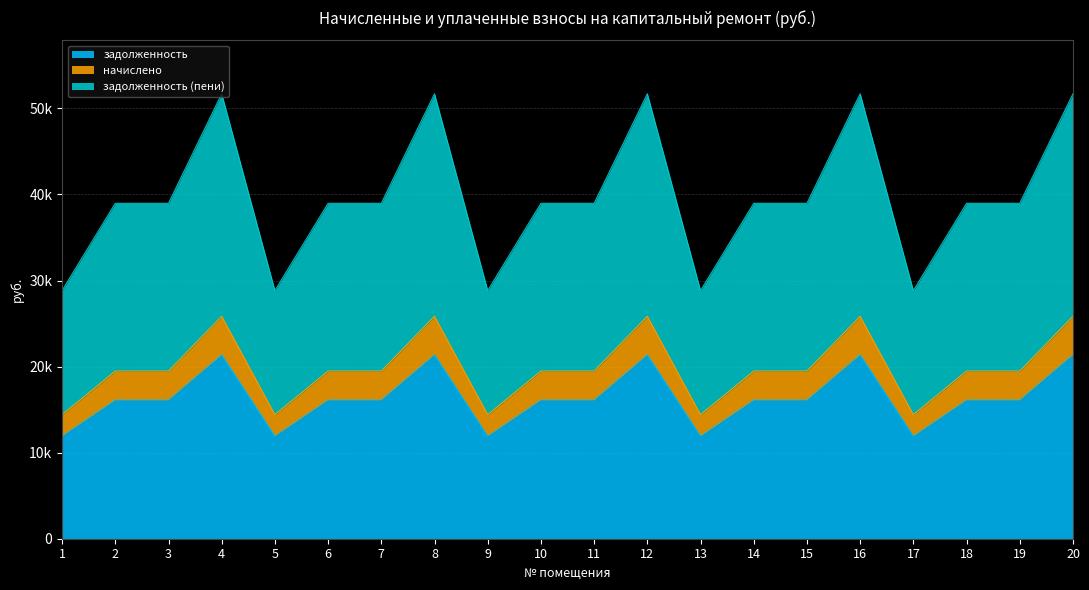

What is the difference between the second highest and second lowest values in the задолженность (пени) series?

22865.8